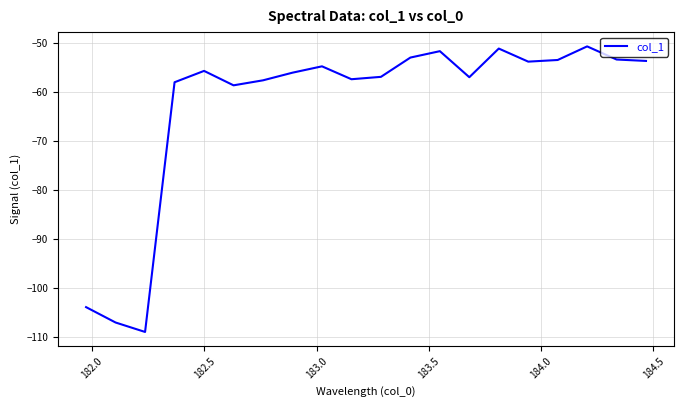

What is the difference between the maximum and minimum values?

58.4